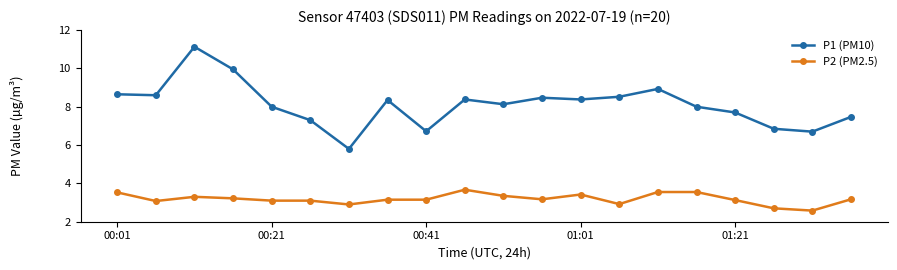

What are all the series names shown in the legend?

P1 (PM10), P2 (PM2.5)